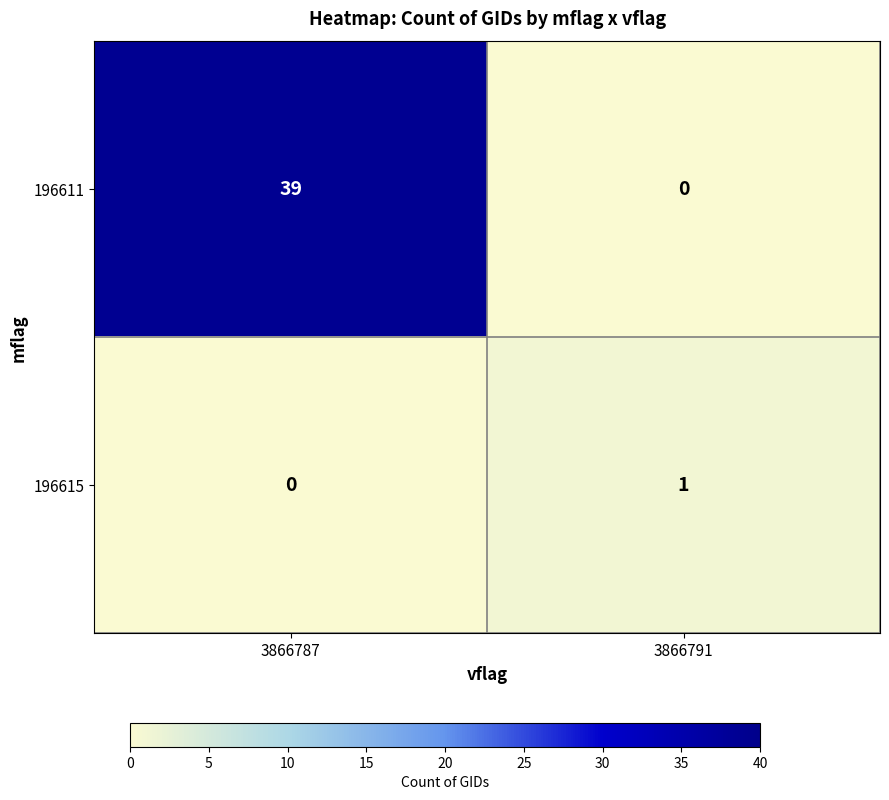

Which category has the lowest value in the 196611 series?

3866791